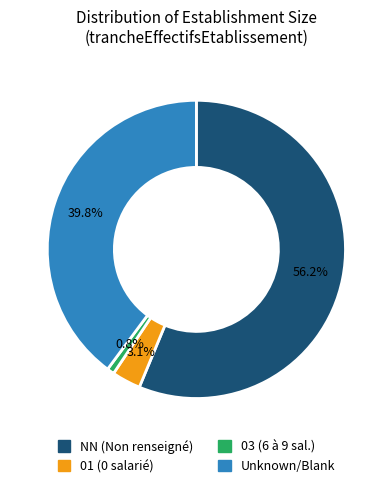

Does any single category account for the majority?

Yes